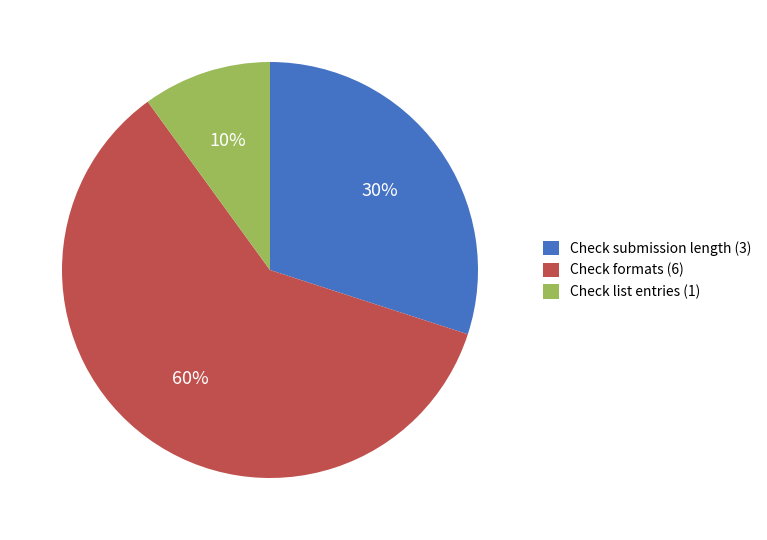

True or false: Check list entries accounts for 10% of the total.

True